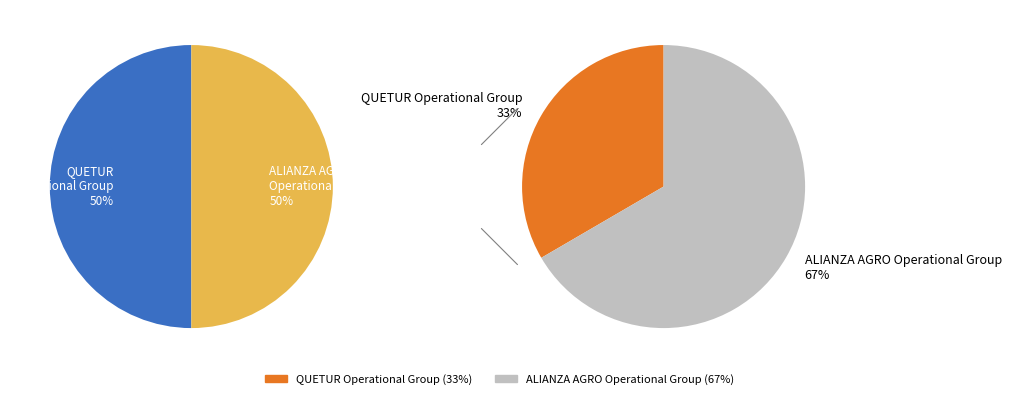

To the nearest percent, what portion does ALIANZA AGRO Operational Group represent?

67%